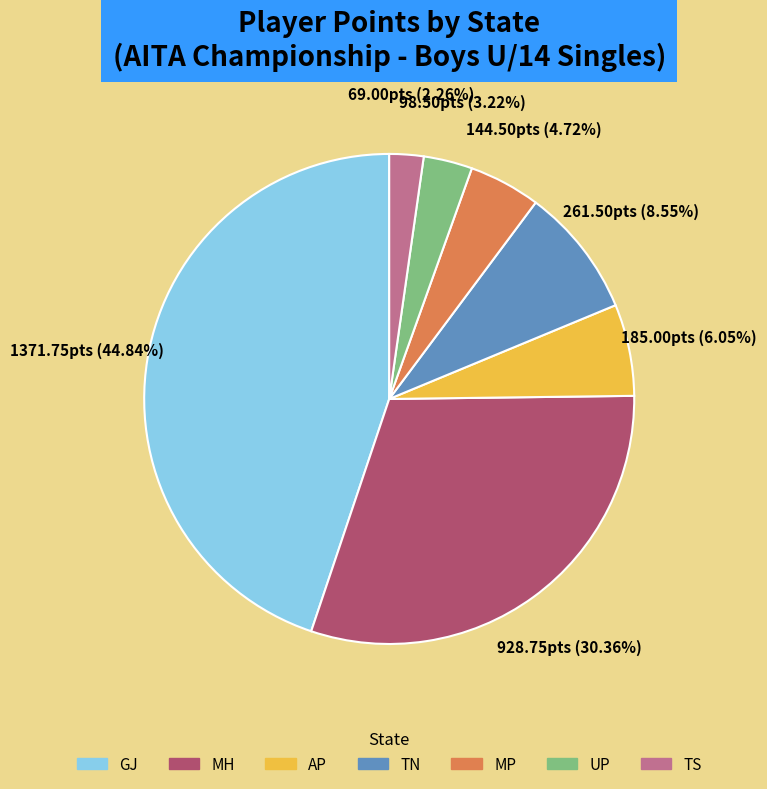

Approximately how many times larger is the value at UP compared to MH?

0.1